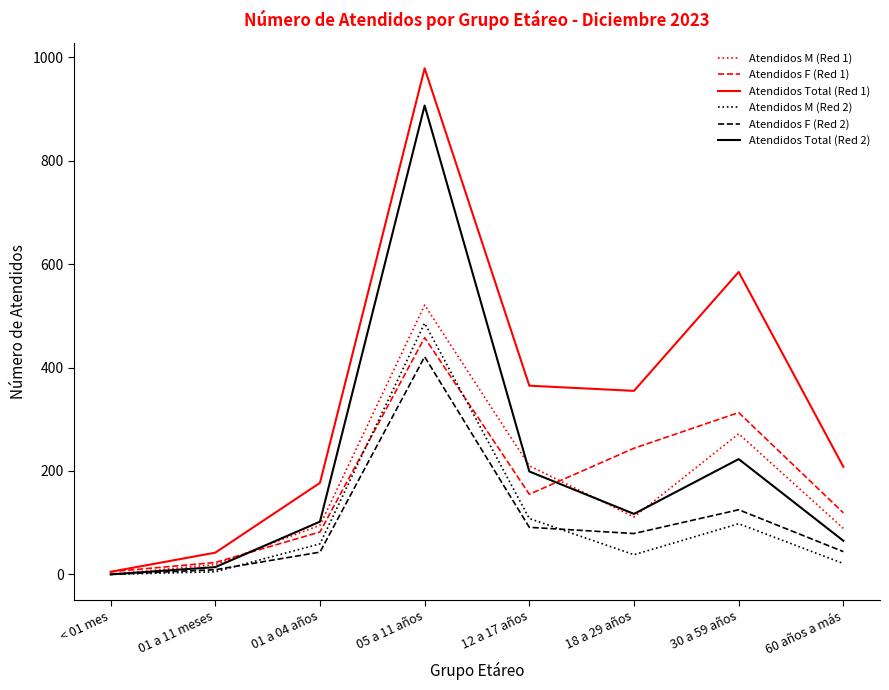

At which category is the sum across all series the highest?

05 a 11 años